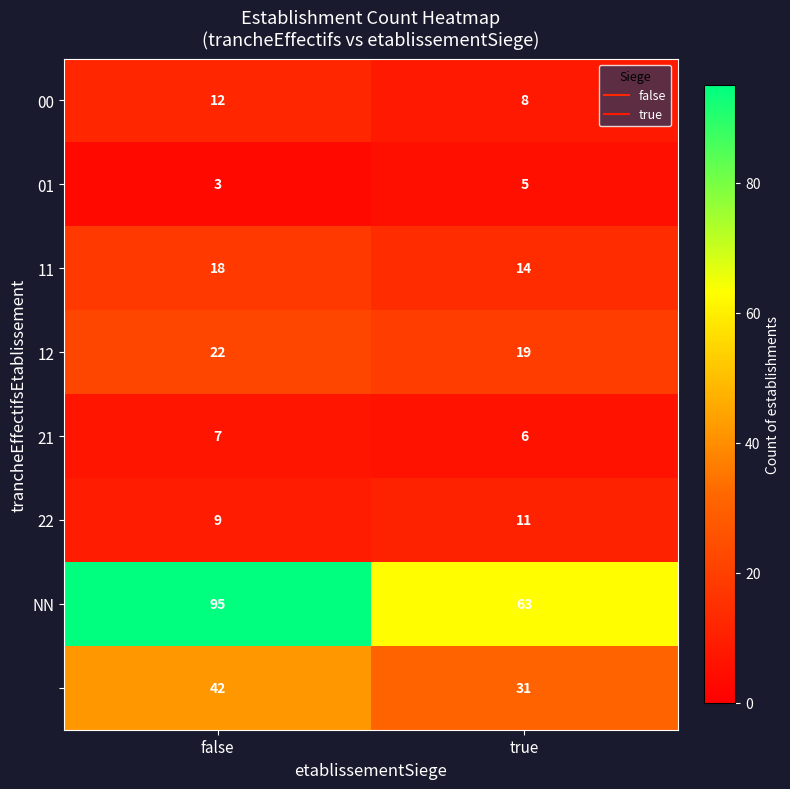

What is the spread (max minus min) of values at true?

58